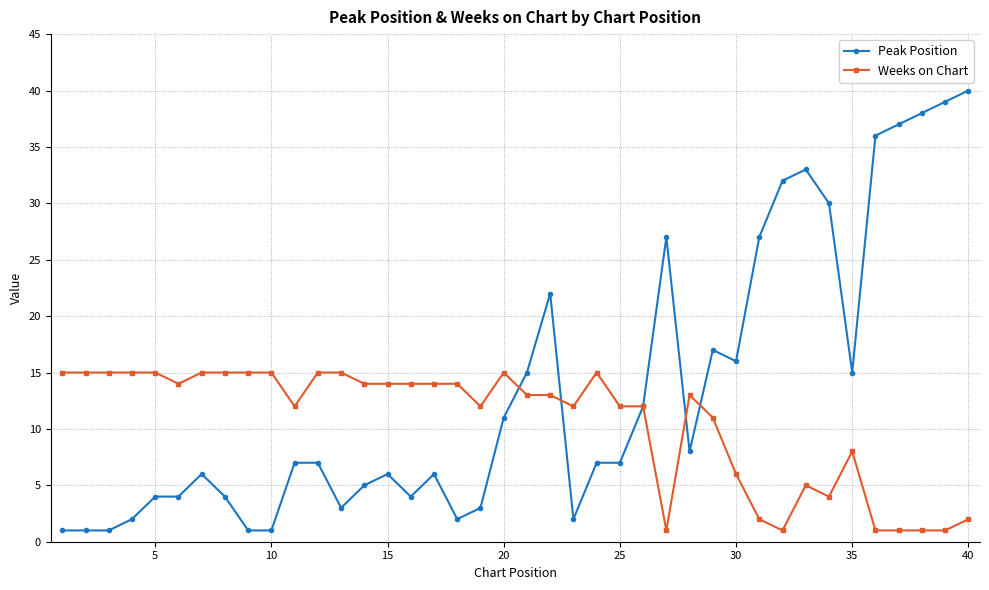

Which series has the widest spread of values?

Peak Position